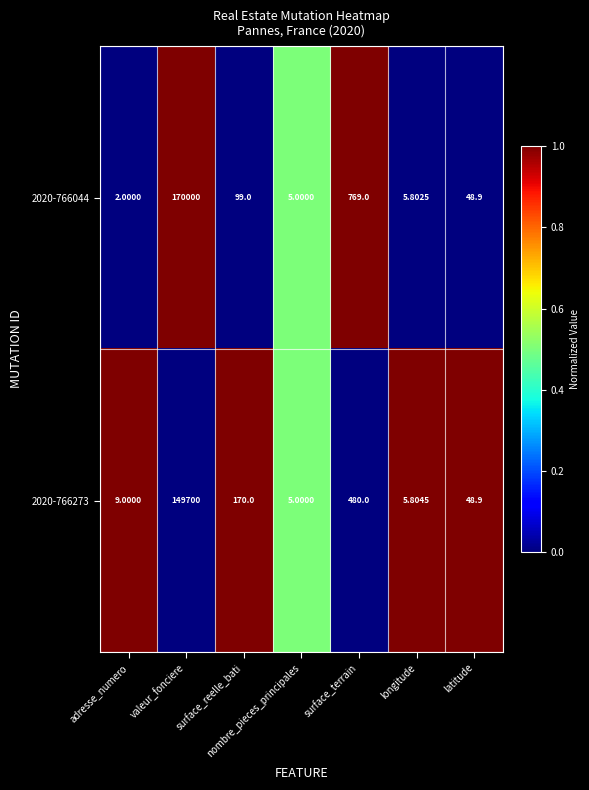

Which category has the highest value across all series?

valeur_fonciere